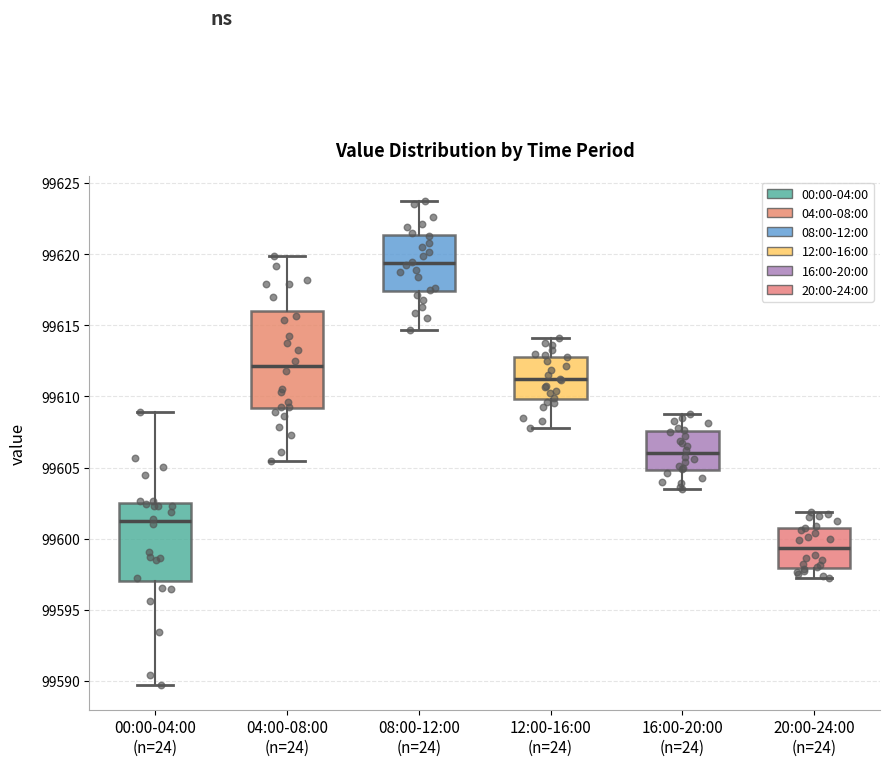

Which box's median line is the highest?

08:00-12:00 (n=24)